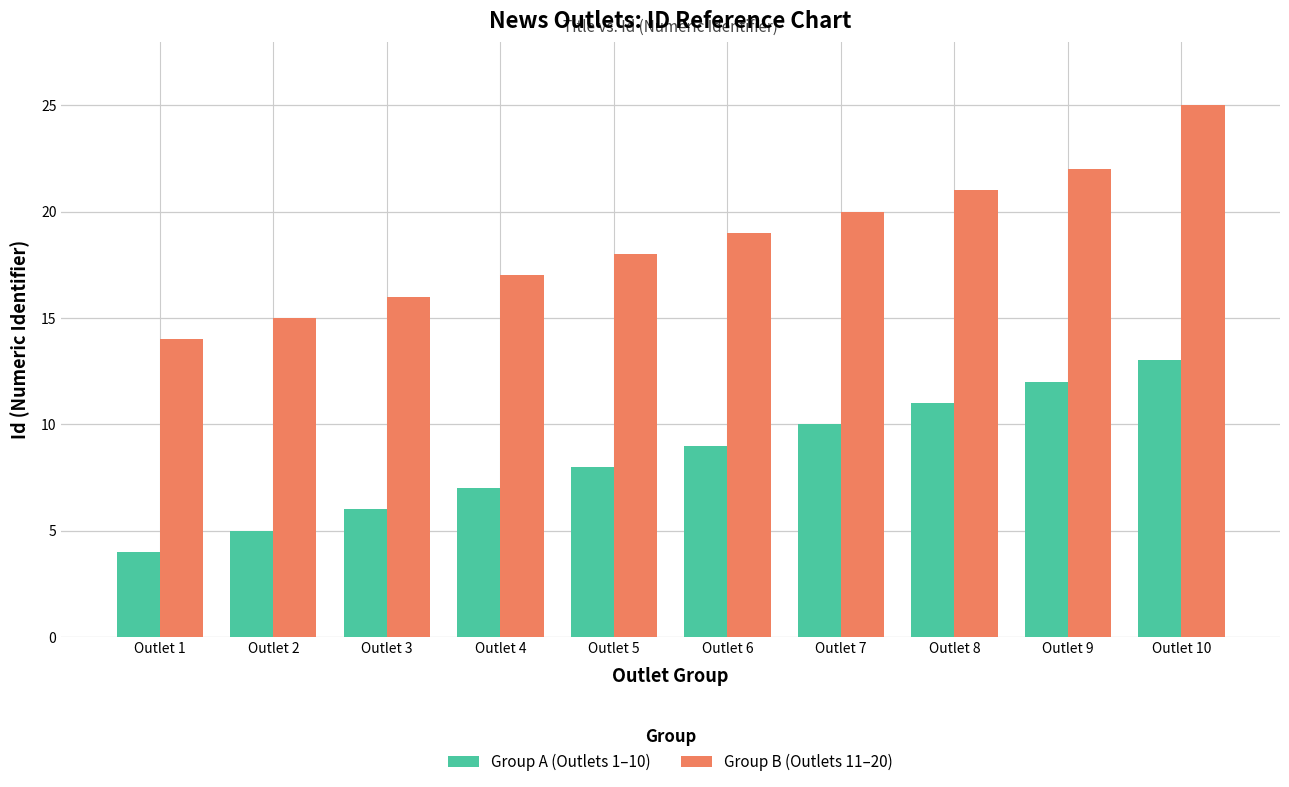

Which label corresponds to the smallest value in the chart?

Outlet 1